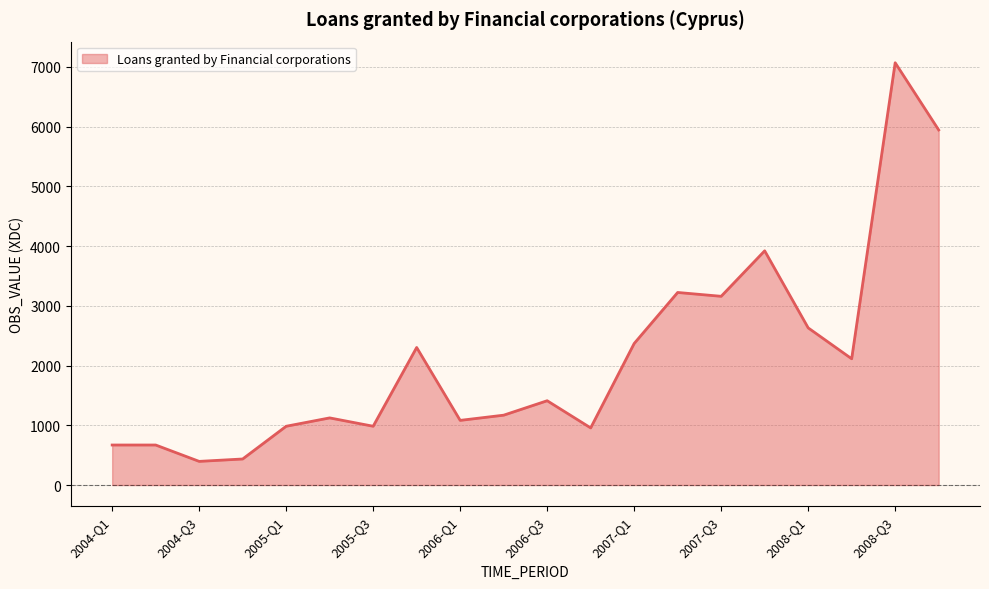

What is the difference between the maximum and minimum values?

6674.4